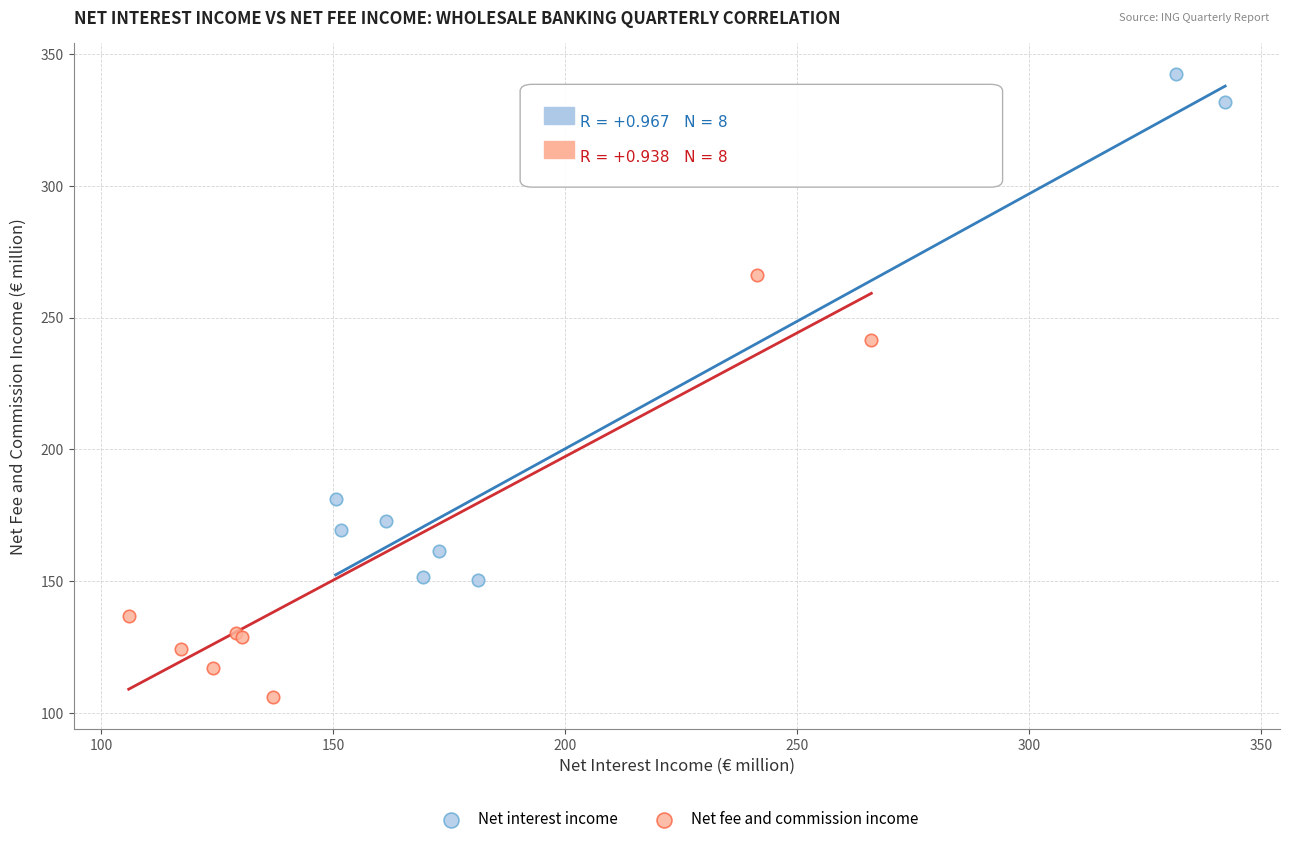

Which series reaches the minimum Y coordinate?

Net fee and commission income